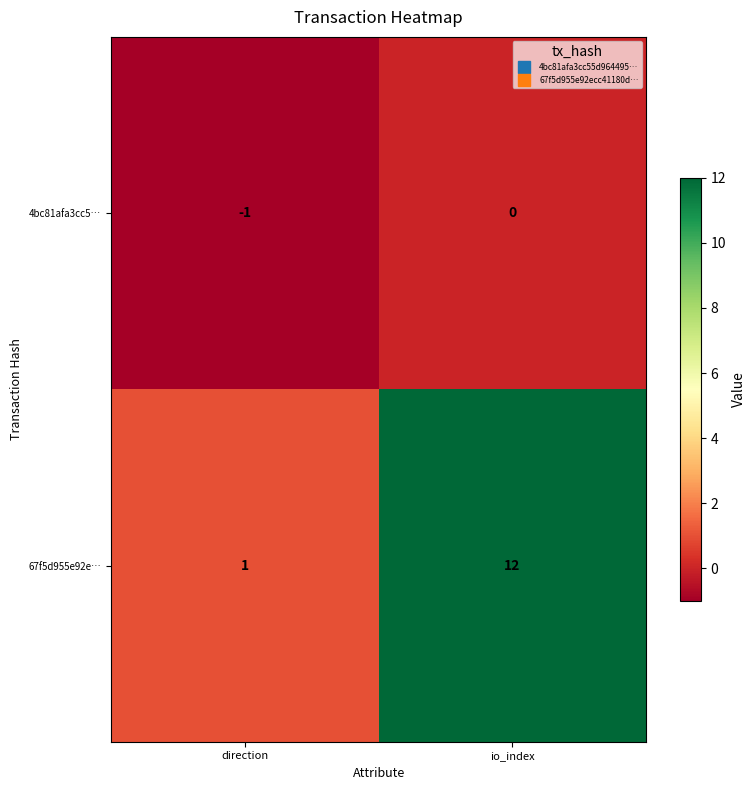

Is it true that 4bc81afa3cc5… equals 0 at direction?

False